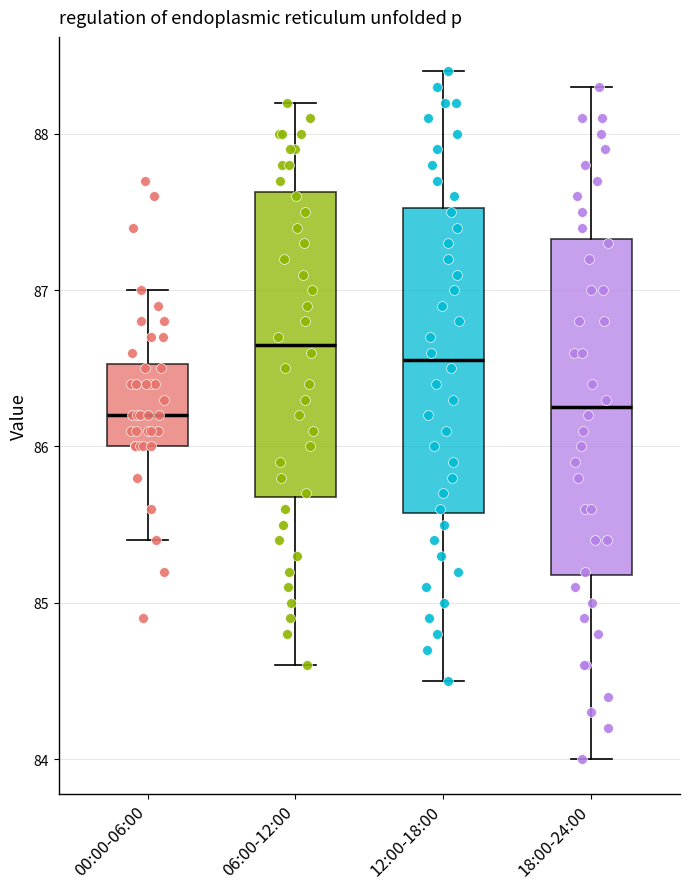

Where does the upper whisker of the box for 00:00-06:00 end on the y-axis? The values are not printed on the chart, so give them approximately, as read against the axis.

87.0